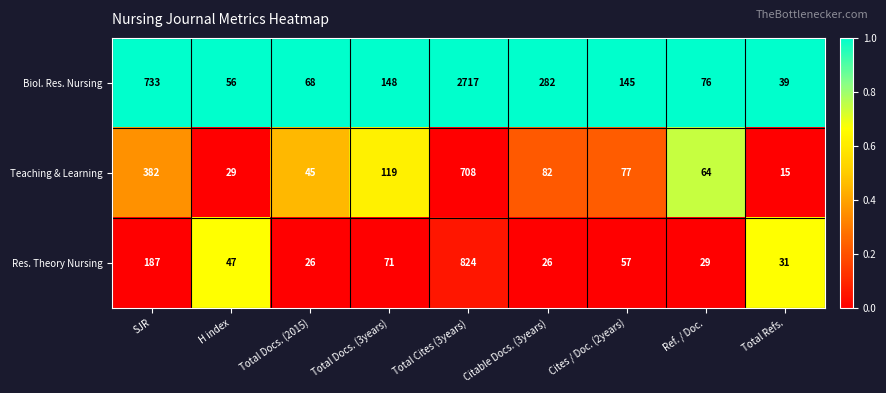

Reading right to left, list all the values displayed in this chart.

Biol. Res. Nursing: 39	76	145	282	2717	148	68	56	733
Teaching & Learning: 15	64	77	82	708	119	45	29	382
Res. Theory Nursing: 31	29	57	26	824	71	26	47	187